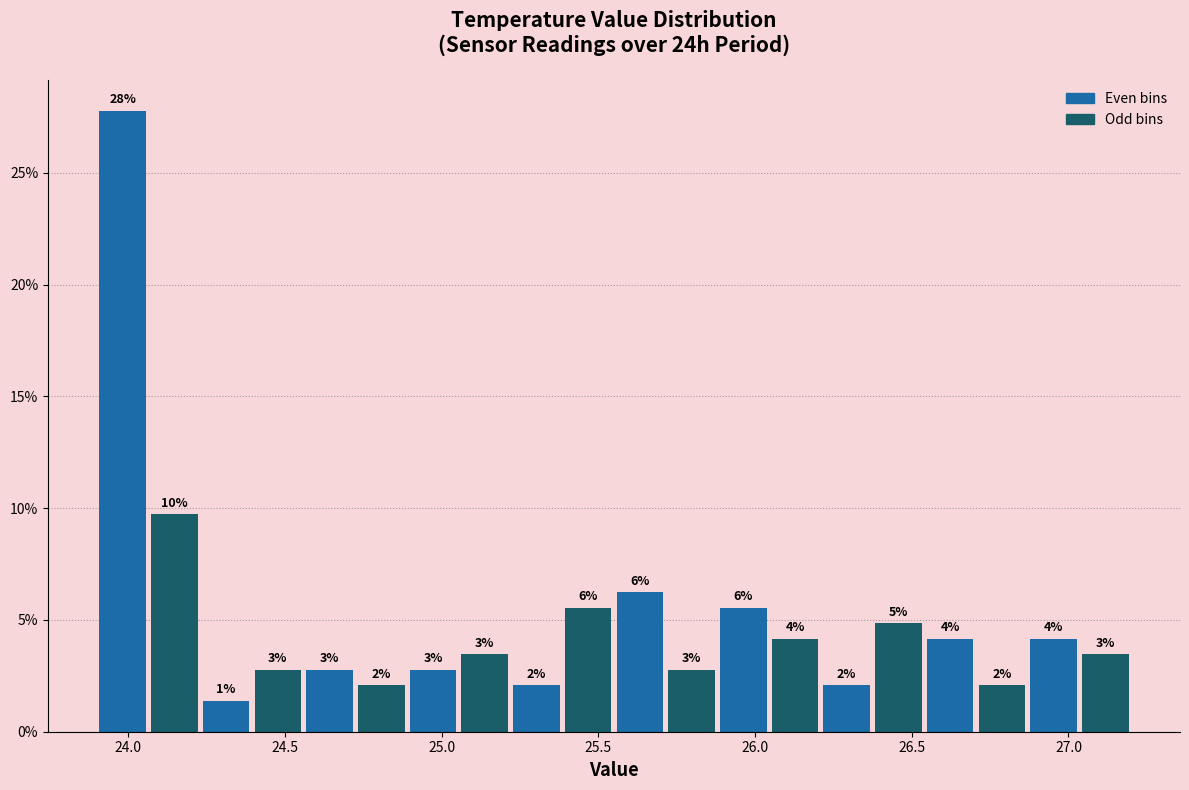

Around what value on the x-axis is the tallest bar? Give the approximate position of its centre, as read against the axis.

24.00